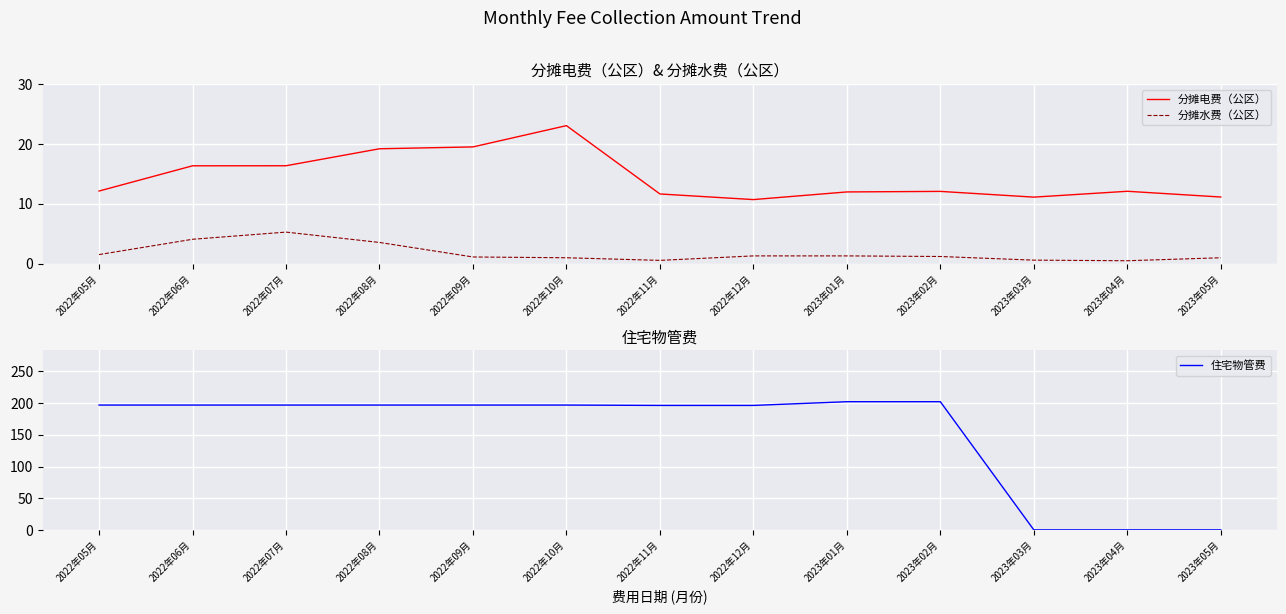

What is the sum of all 分摊电费（公区） values?

187.6